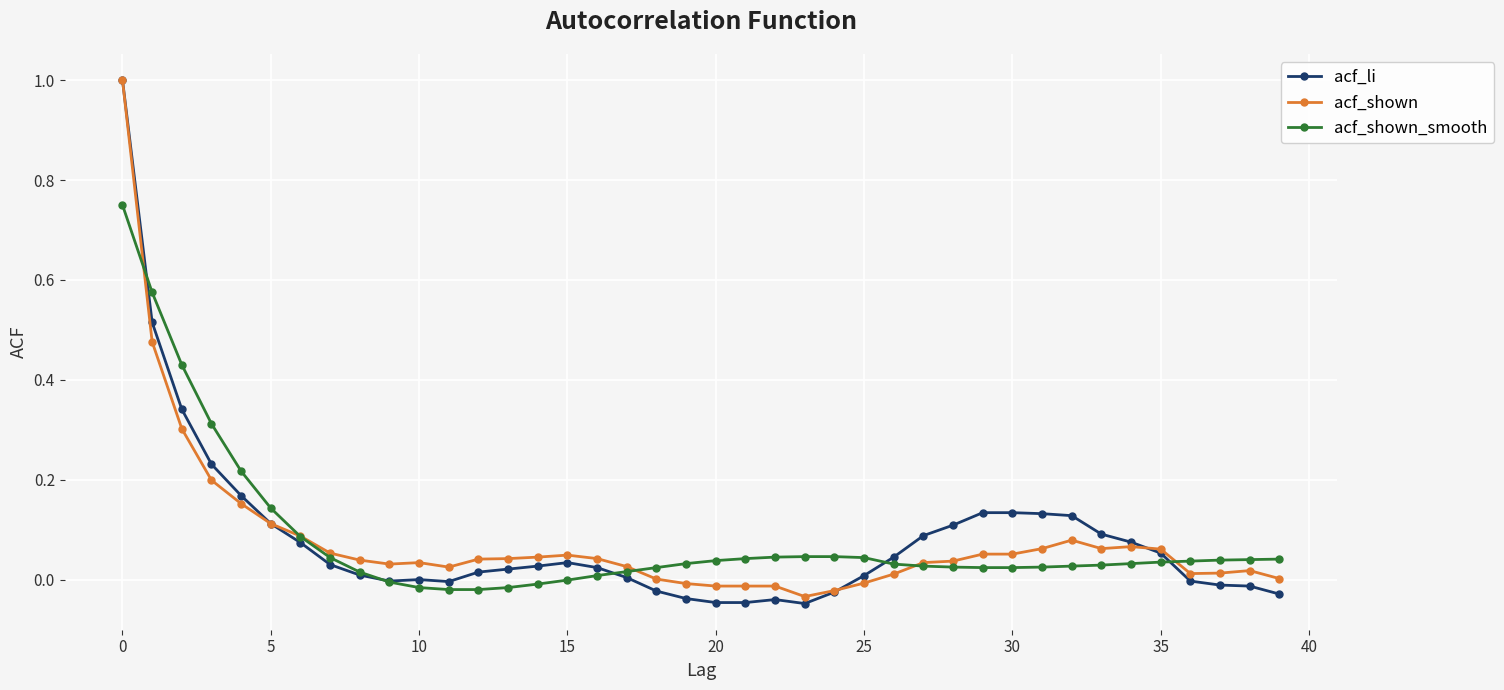

Which series has the widest spread of values?

acf_li